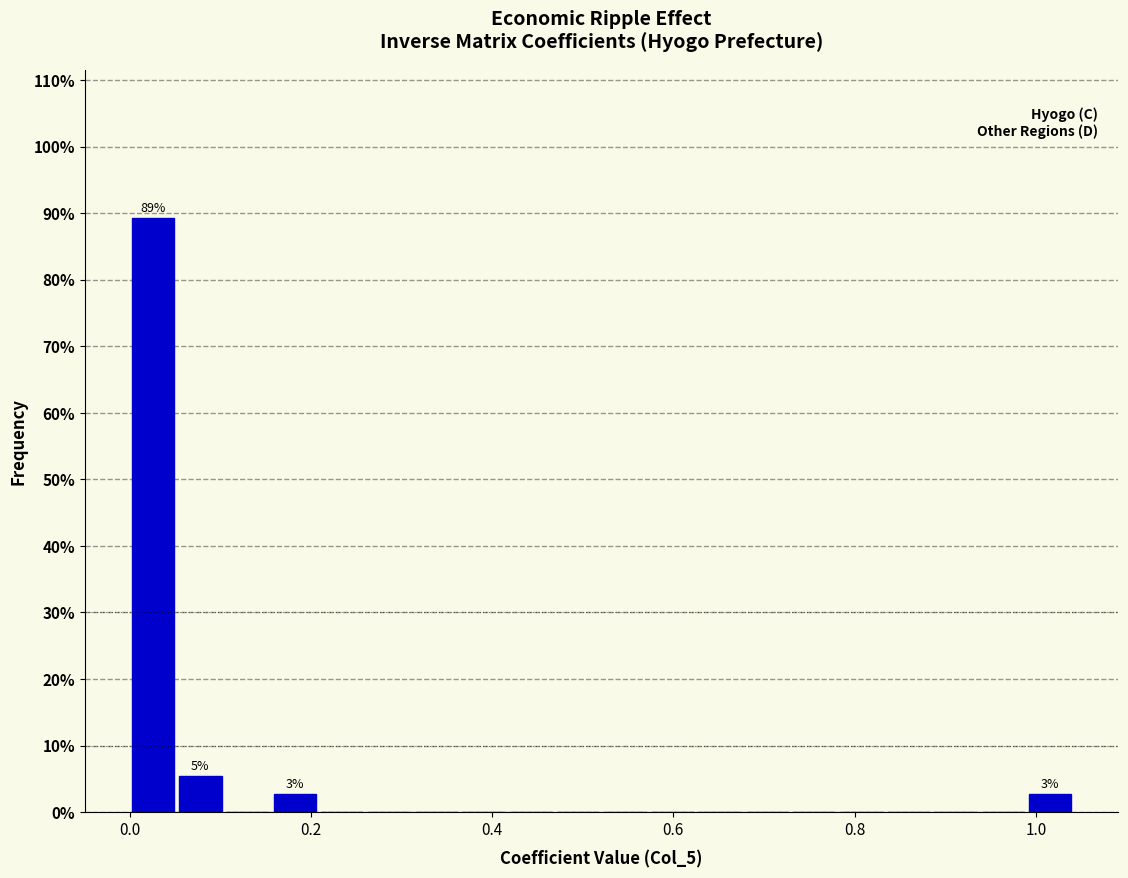

Read against the x-axis, roughly where is the centre of the tallest bar?

0.02